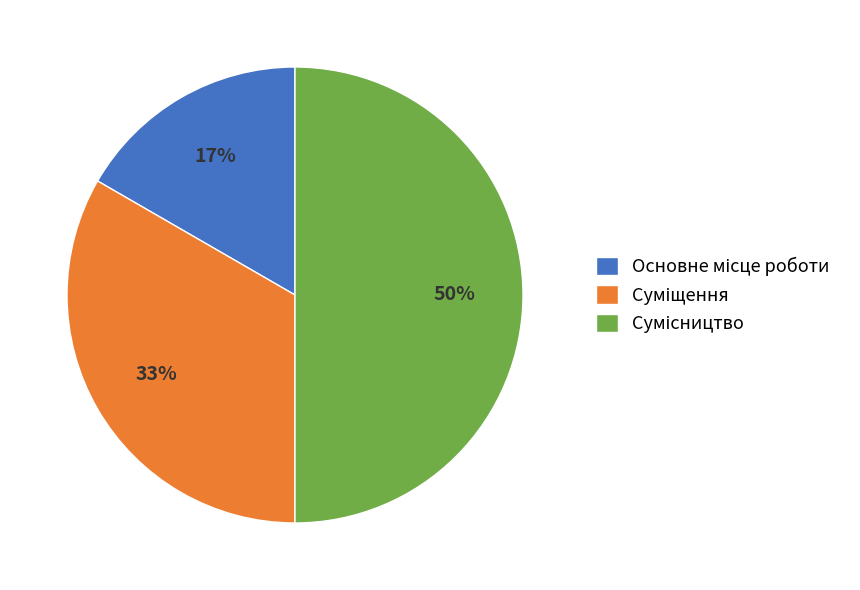

To the nearest percent, what is the difference between the largest and smallest slice percentages?

33%